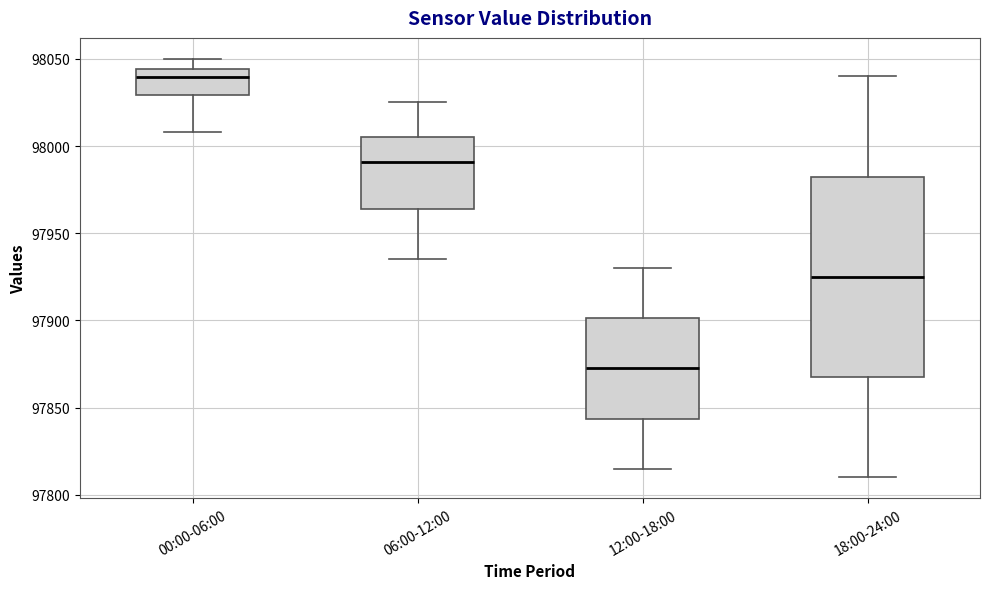

Which box is the tallest, from its lower edge to its upper edge?

18:00-24:00